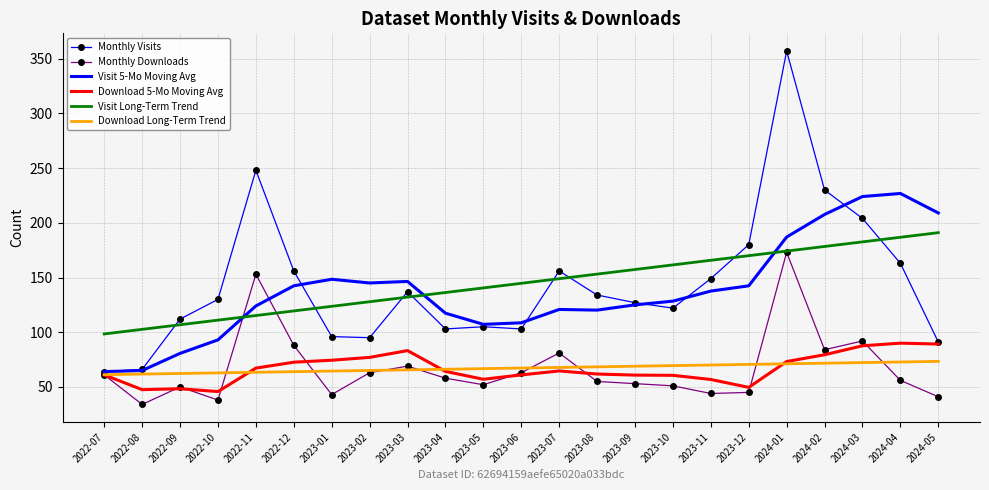

Read the Visit 5-Mo Moving Avg value at 2023-01.

148.4